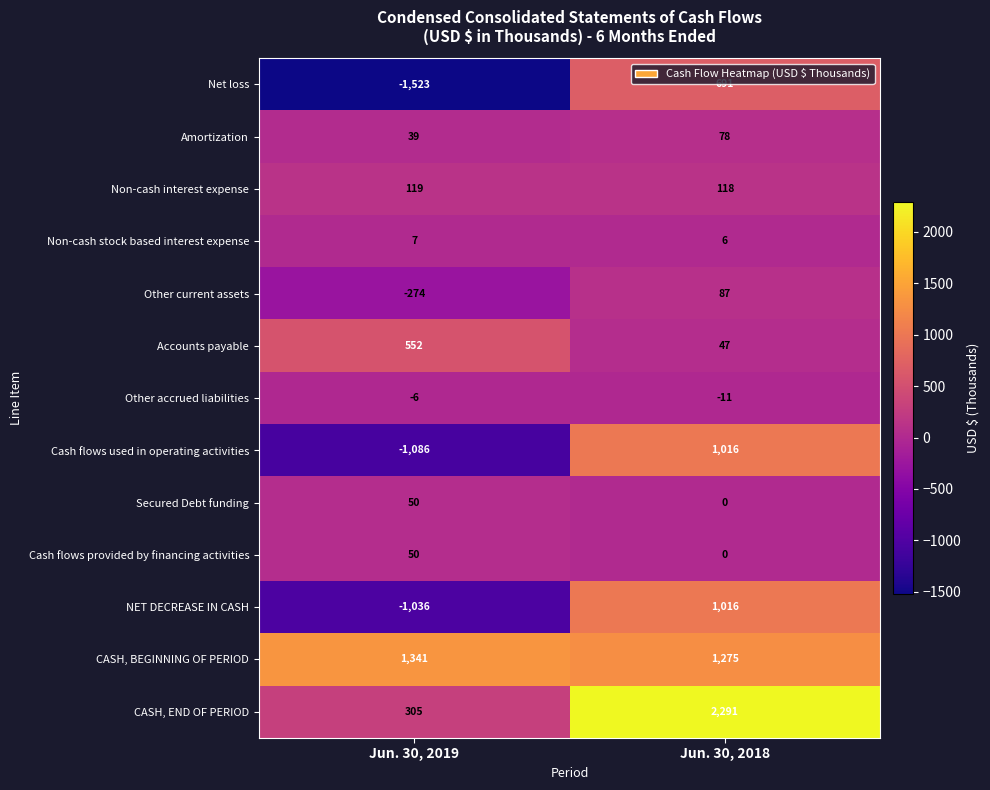

What is the difference between the highest and lowest values at Jun. 30, 2019?

2864